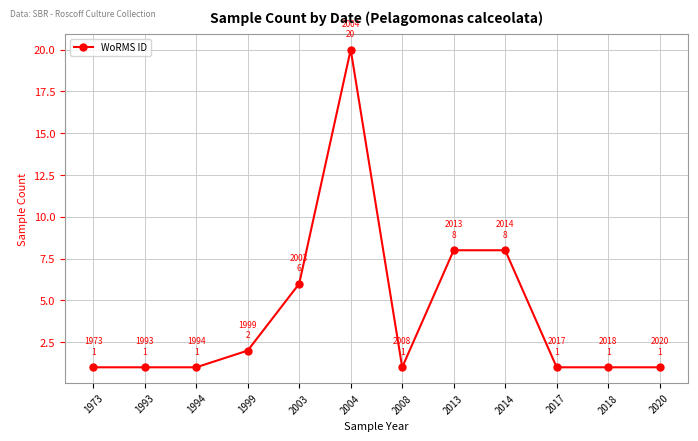

Reading left to right, list all the values displayed in this chart.

1973=1	1993=1	1994=1	1999=2	2003=6	2004=20	2008=1	2013=8	2014=8	2017=1	2018=1	2020=1